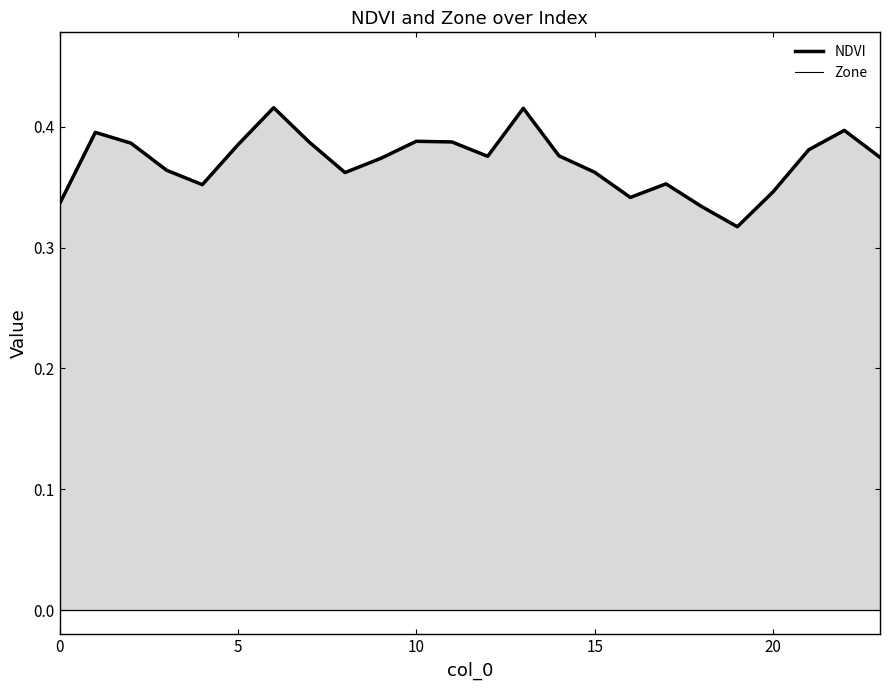

Between 8 and 10, which series saw the biggest shift?

NDVI